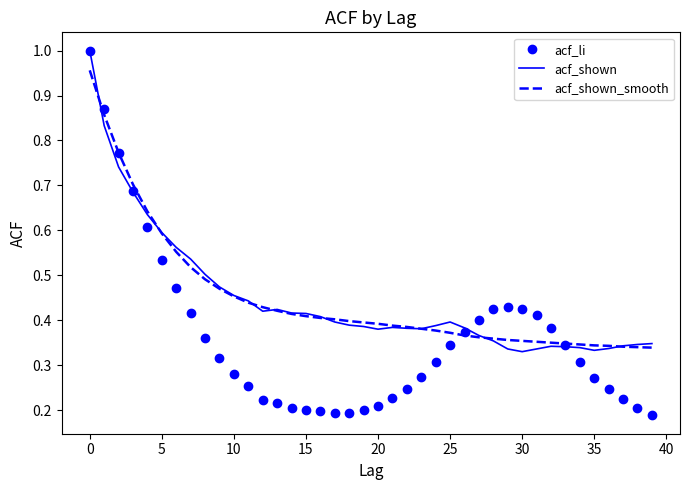

At how many categories does at least one series exceed 0?

40